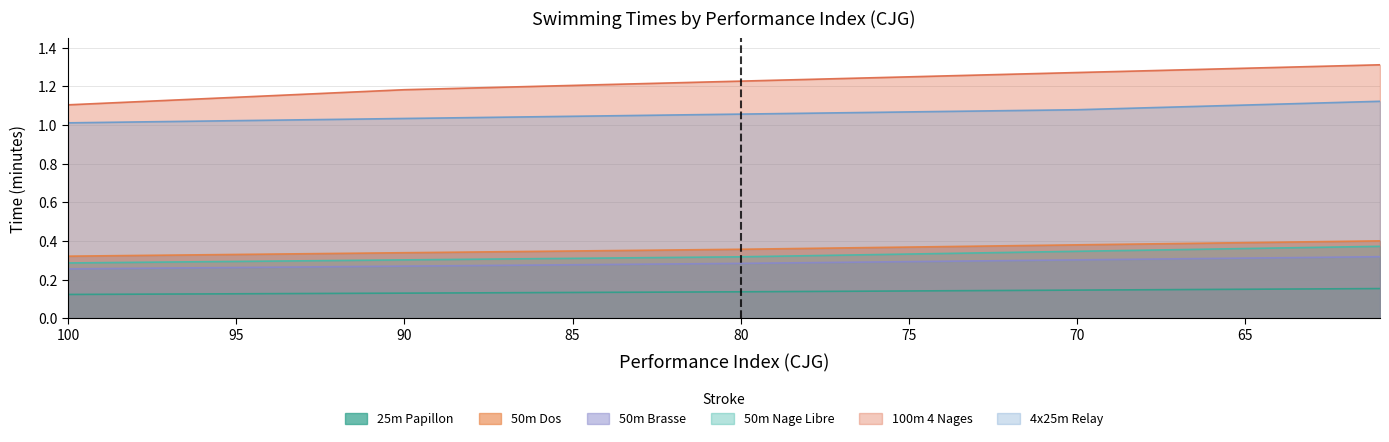

What is the sum of all 100m 4 Nages values?

48.8